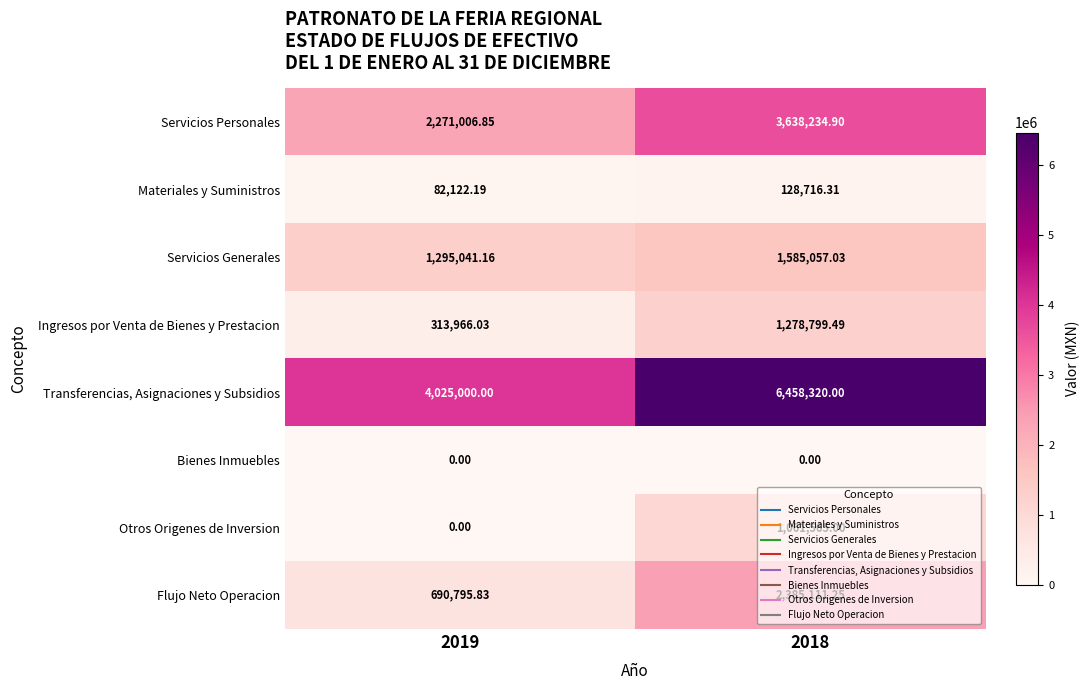

Is the value of Materiales y Suministros at 2018 greater than the value of Otros Origenes de Inversion at 2018?

No